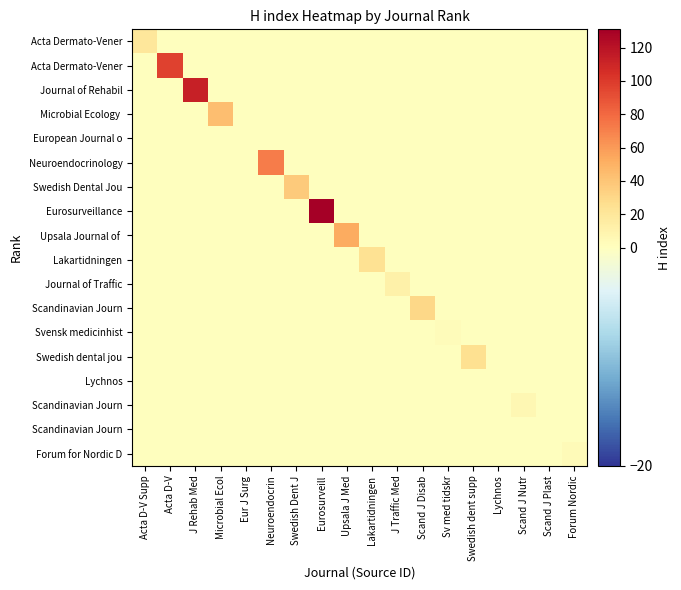

What is the difference between the highest and lowest values at Swedish Dent J?

37